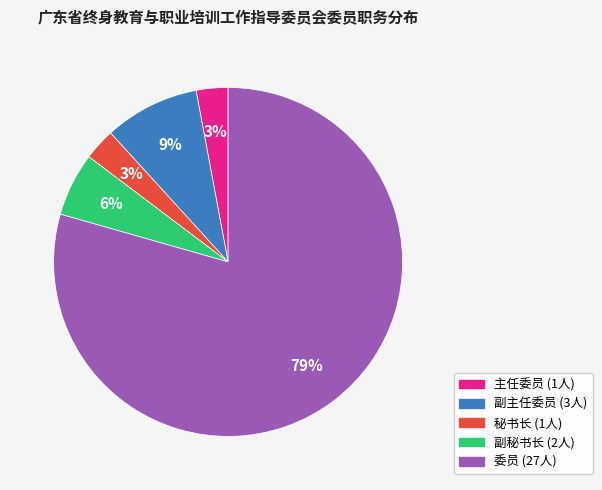

Does 副主任委员 represent more than half of the total?

No